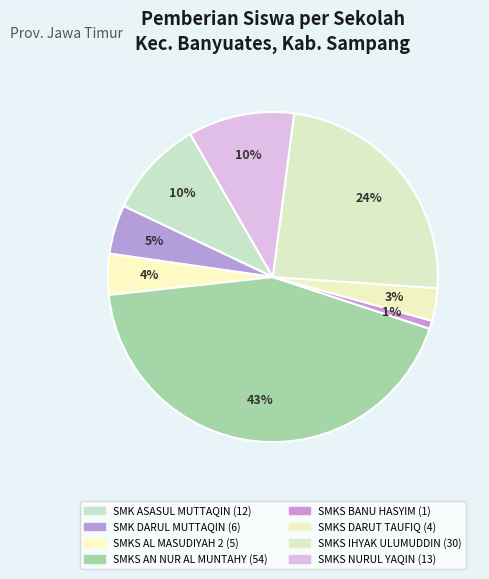

How many segments does this pie chart have?

8